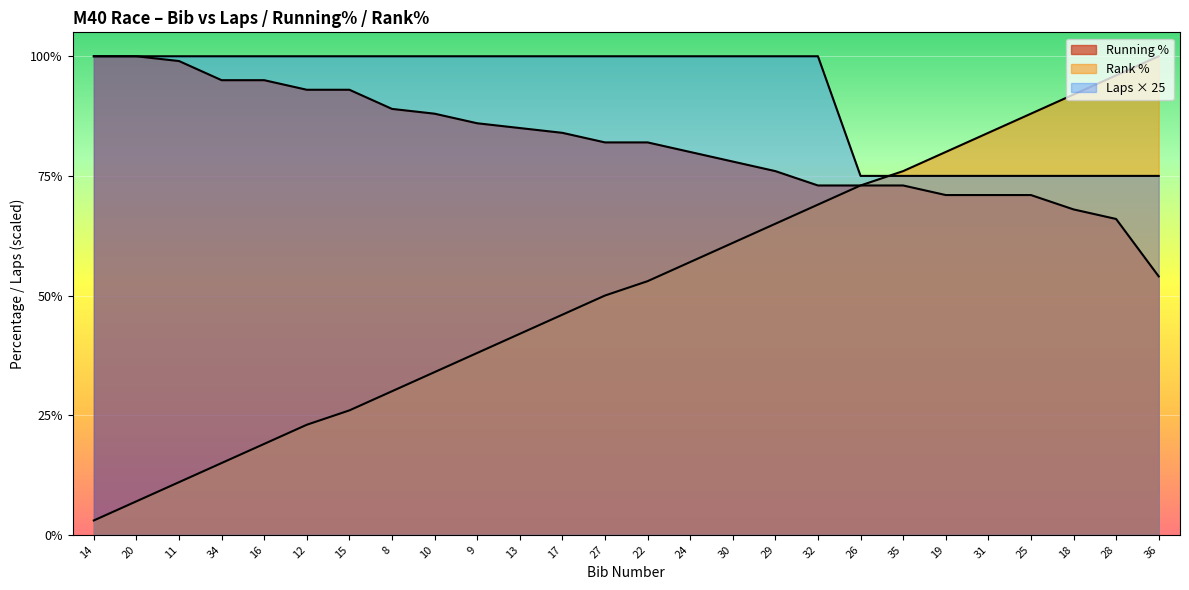

What is the label of the 22nd point from the left?

31